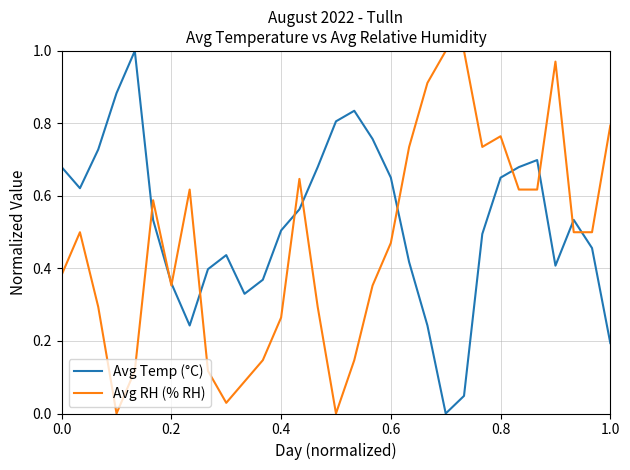

List the series in order of their overall mean, highest first.

Avg Temp (°C), Avg RH (% RH)